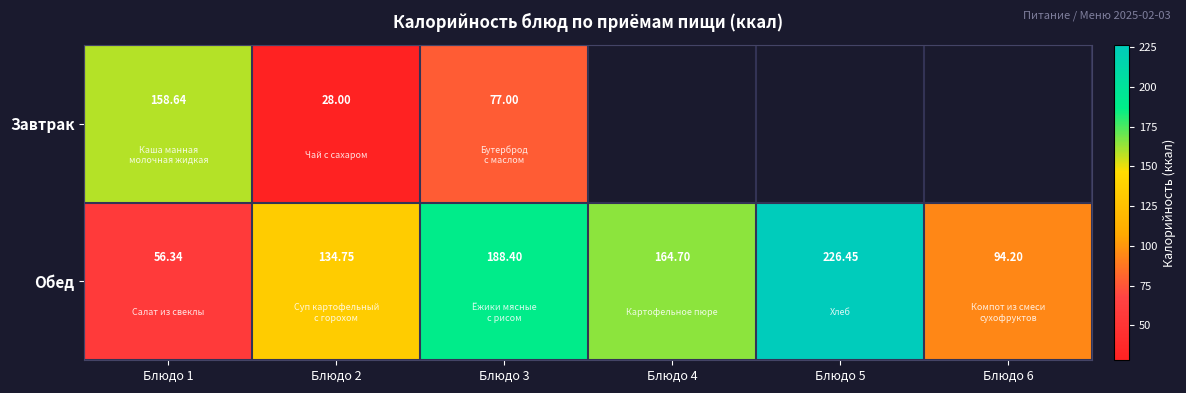

Which series changed the most between Блюдо 1 and Блюдо 3?

Обед